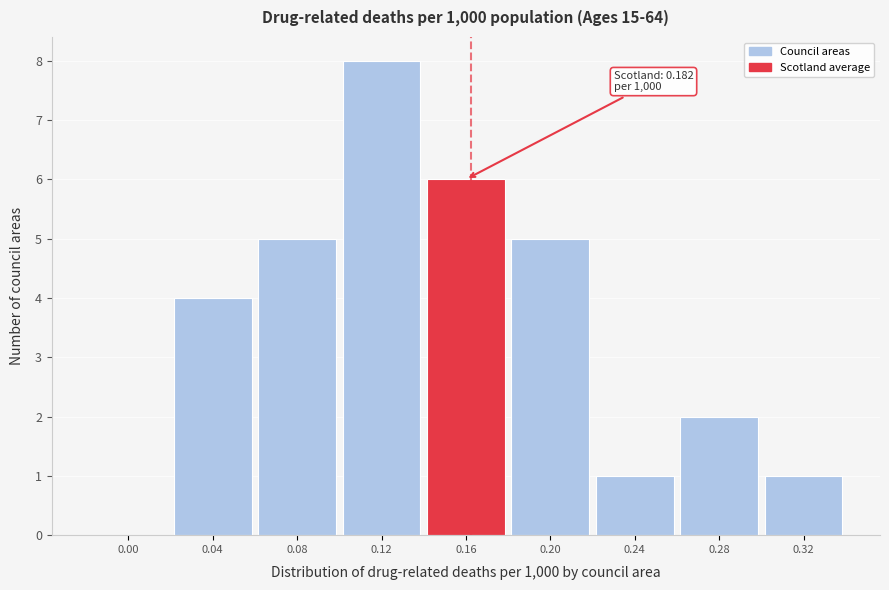

Reading left to right, list all the values displayed in this chart.

0.00=0	0.04=4	0.08=5	0.12=8	0.16=6	0.20=5	0.24=1	0.28=2	0.32=1